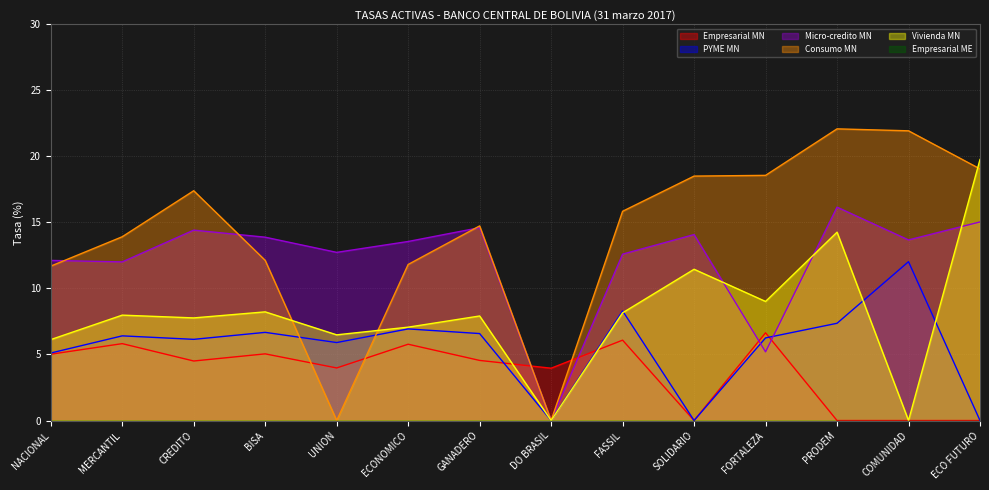

Between NACIONAL and BISA, which series saw the biggest shift?

Vivienda MN